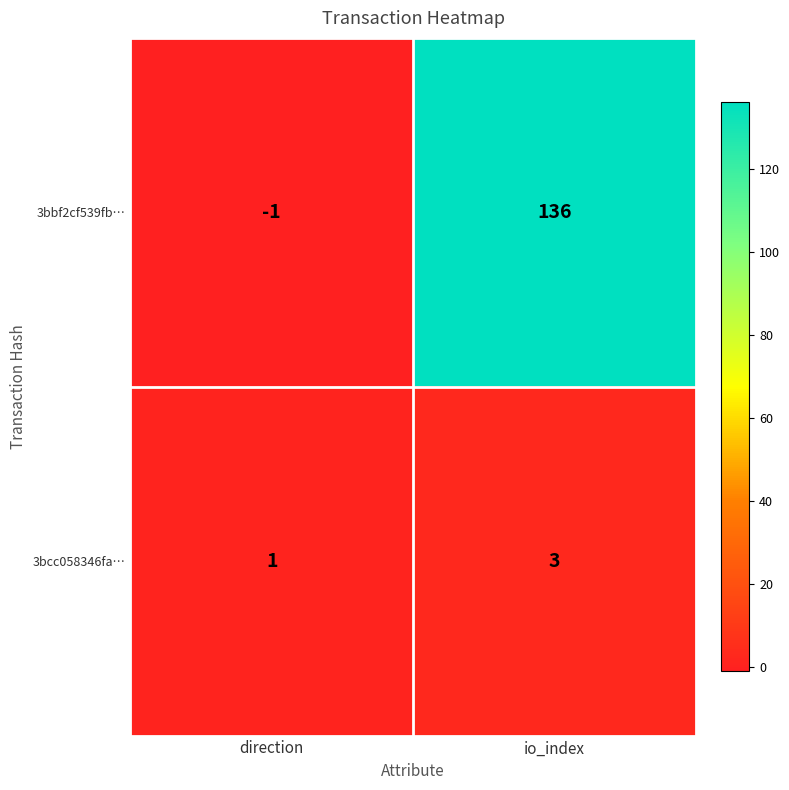

Rank the series by their average value, from highest to lowest.

3bbf2cf539fb…, 3bcc058346fa…